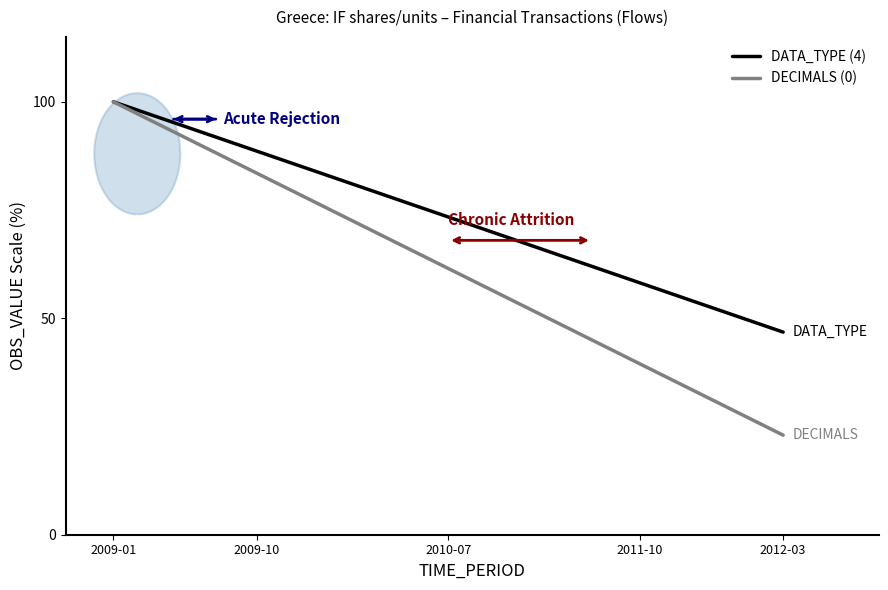

Which series has the largest total across all categories?

DATA_TYPE (4)